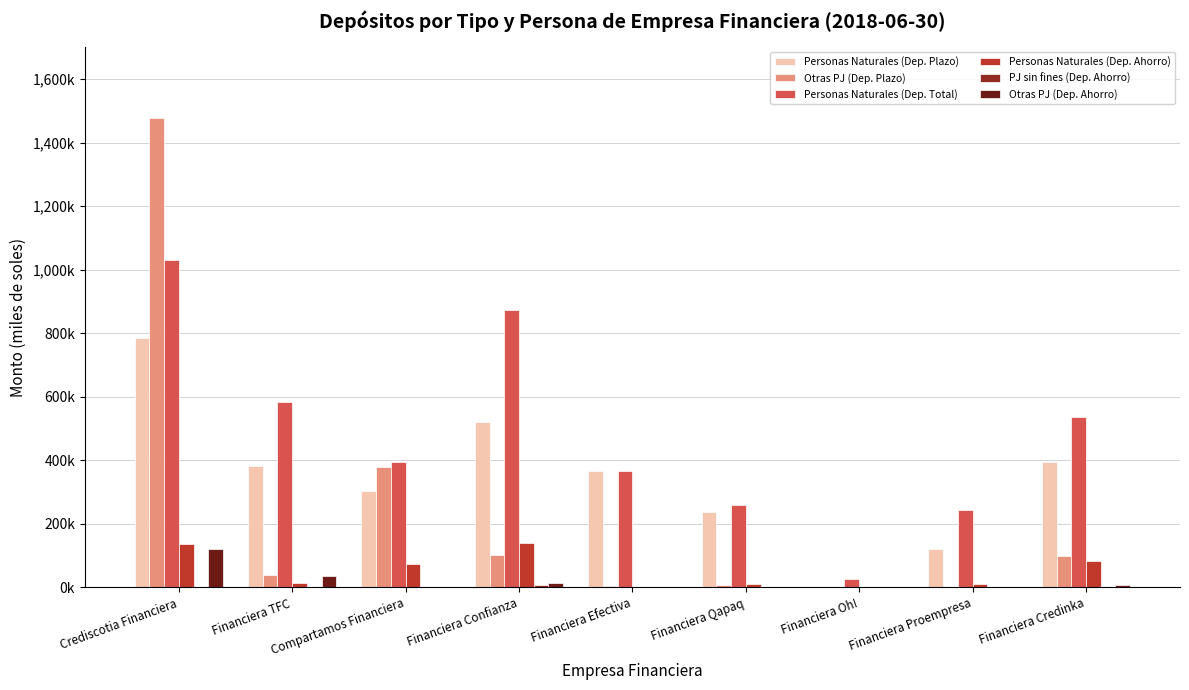

Does the chart contain stacked bars?

No